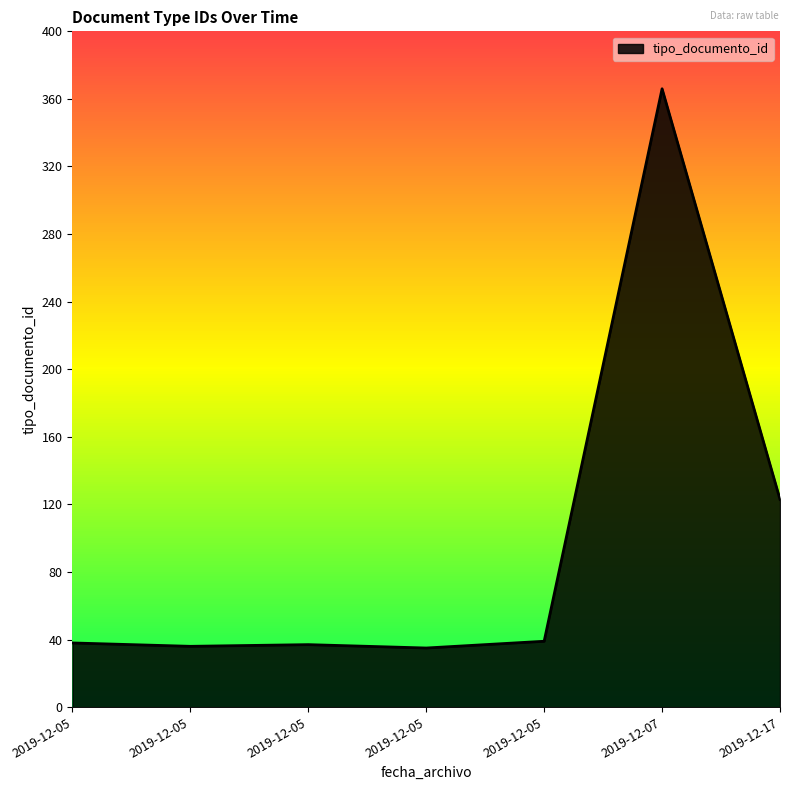

Where is the first local minimum?

2019-12-05 12:29:15